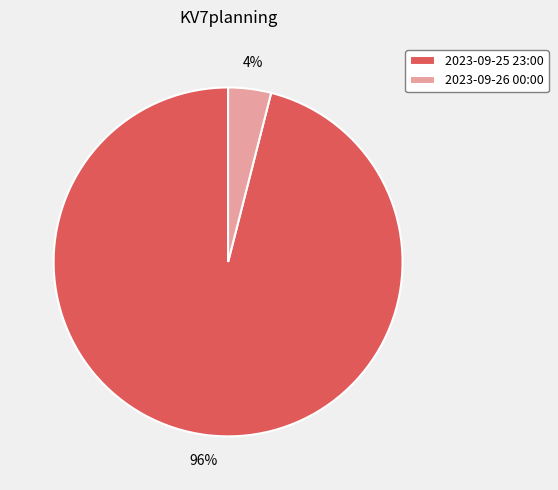

Count the number of slices in the pie.

2